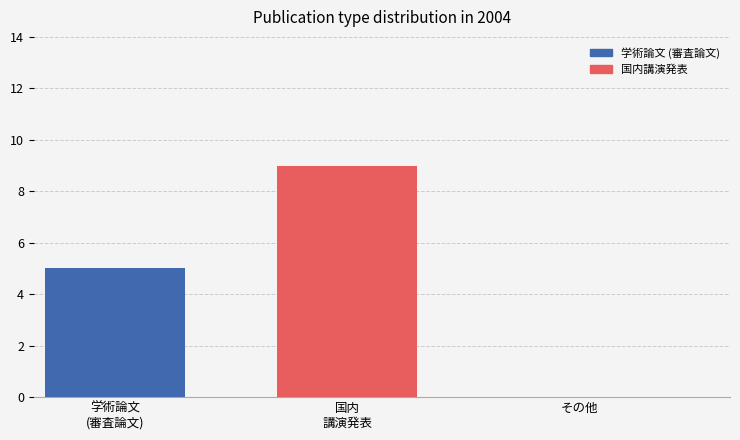

Are the bars grouped side by side (vs. stacked)?

Yes